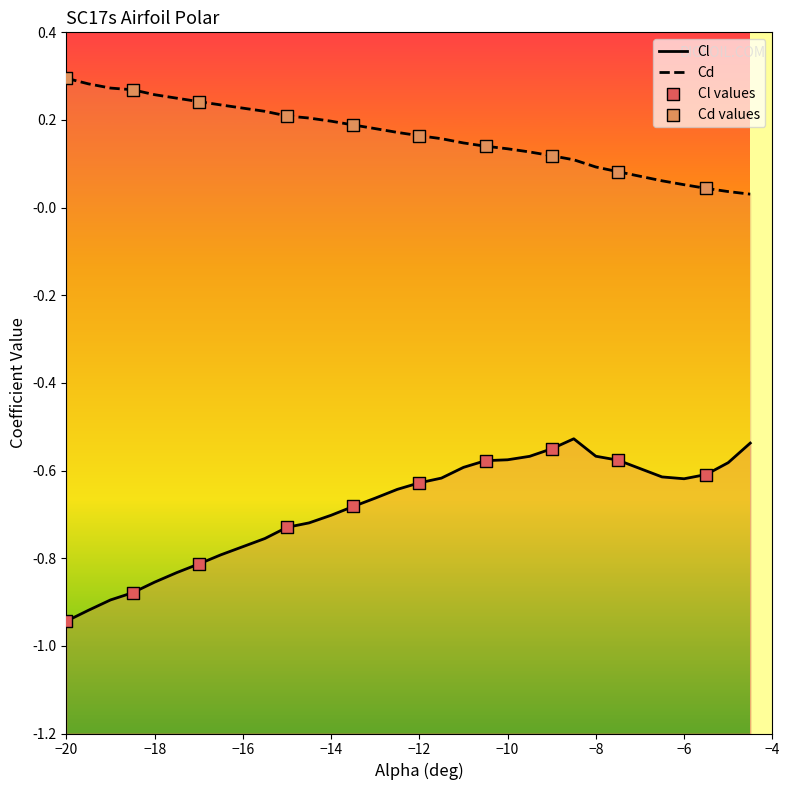

What is the total value across all series at -5?

-0.5